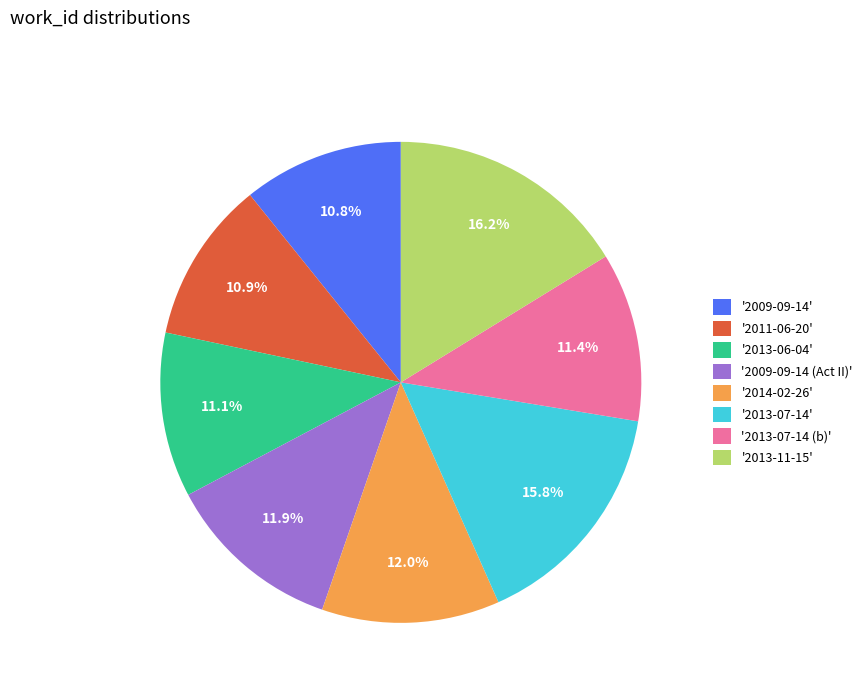

Does any single category account for the majority?

No